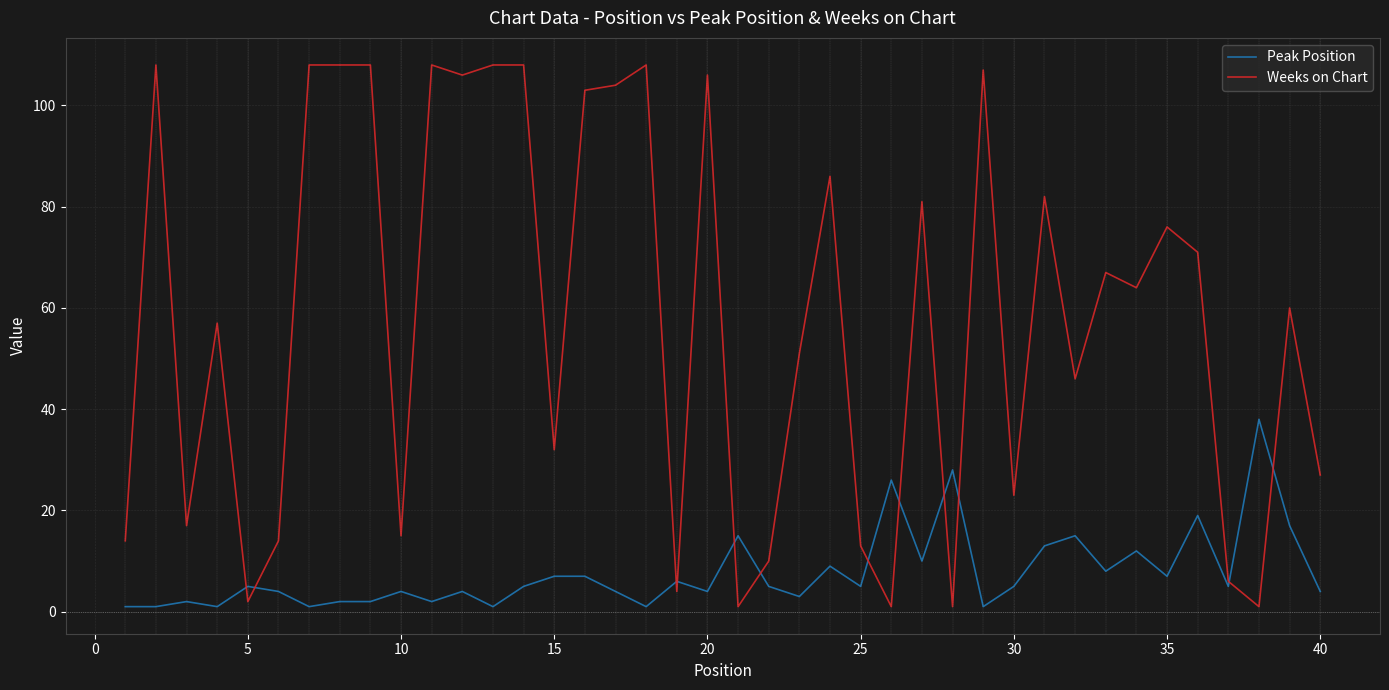

Which series has the largest total across all categories?

Weeks on Chart